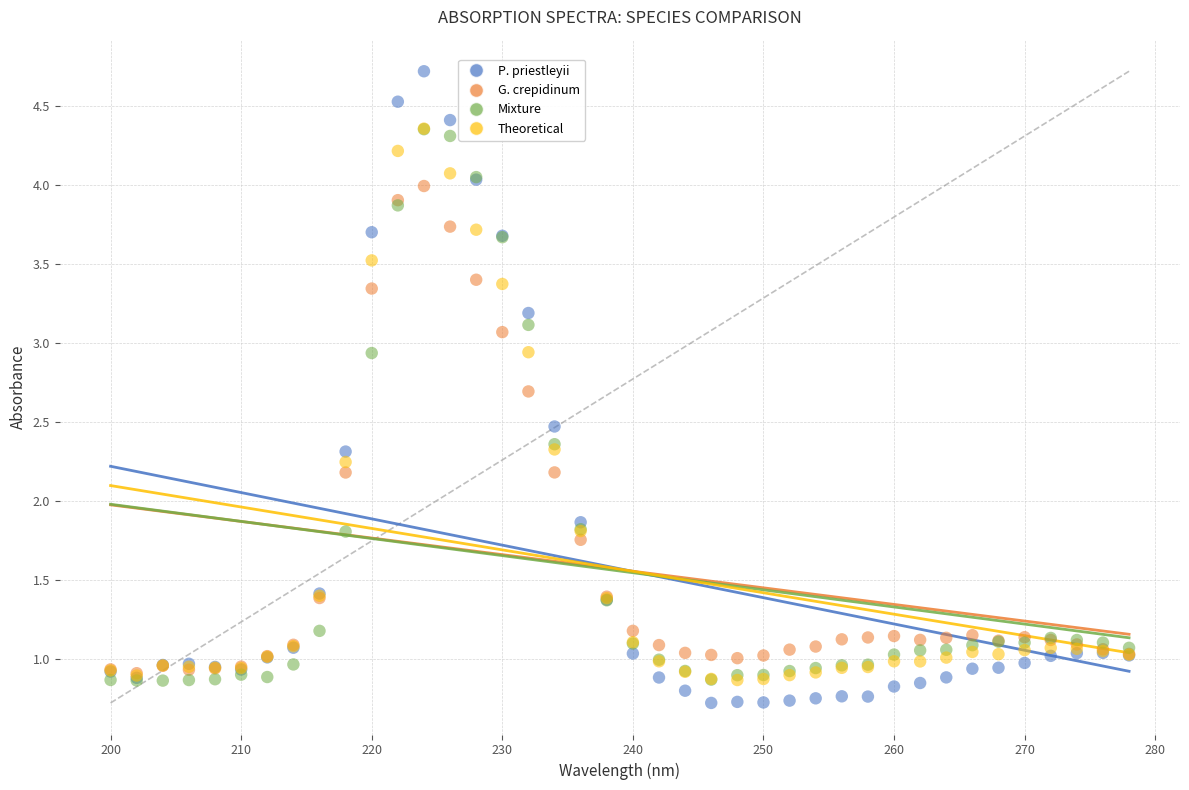

Which series reaches the minimum Y coordinate?

P. priestleyii